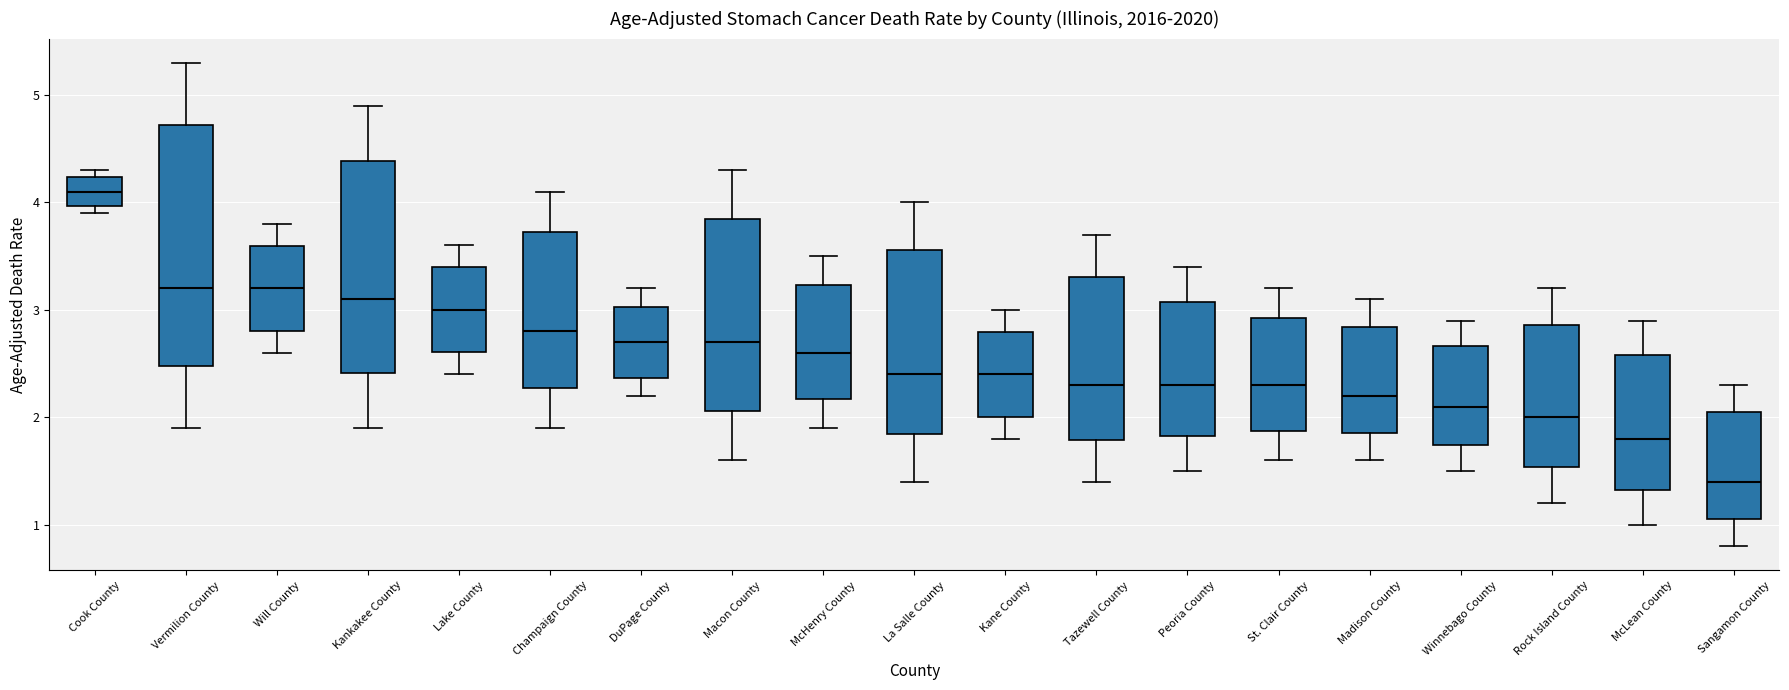

Where is the upper edge of the box for Cook County on the y-axis? The values are not printed on the chart, so give them approximately, as read against the axis.

4.2